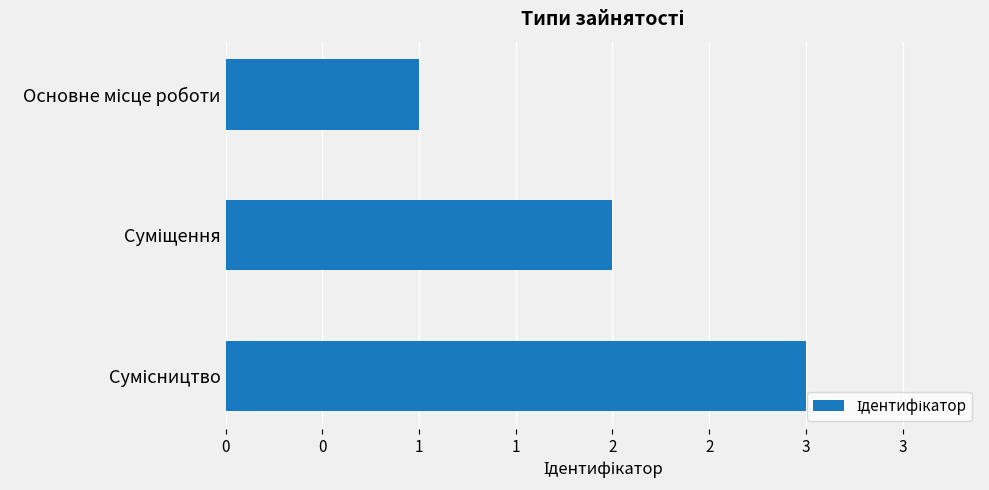

Does the chart contain any negative values?

No